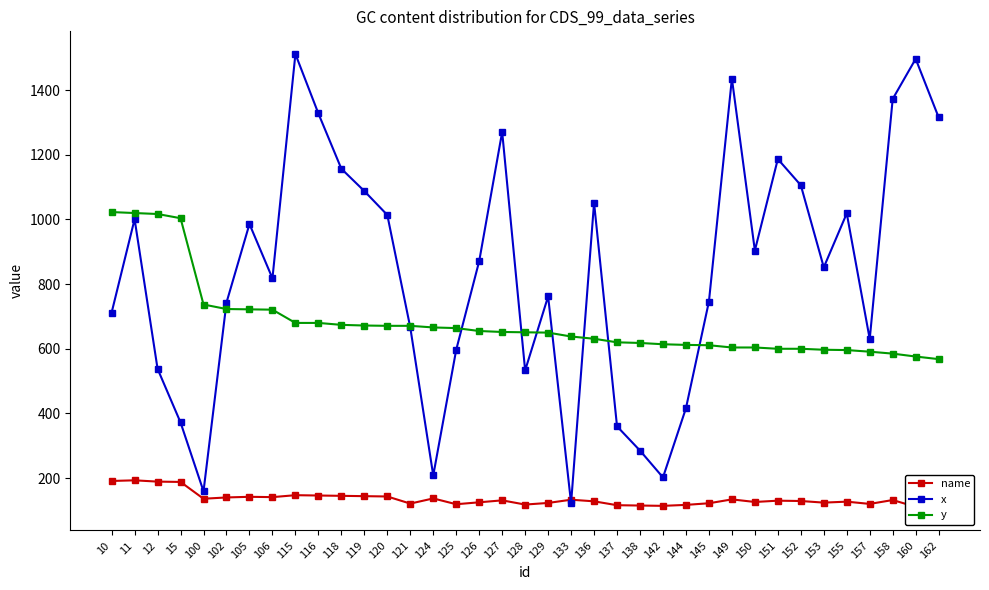

What are all the series names shown in the legend?

name, x, y